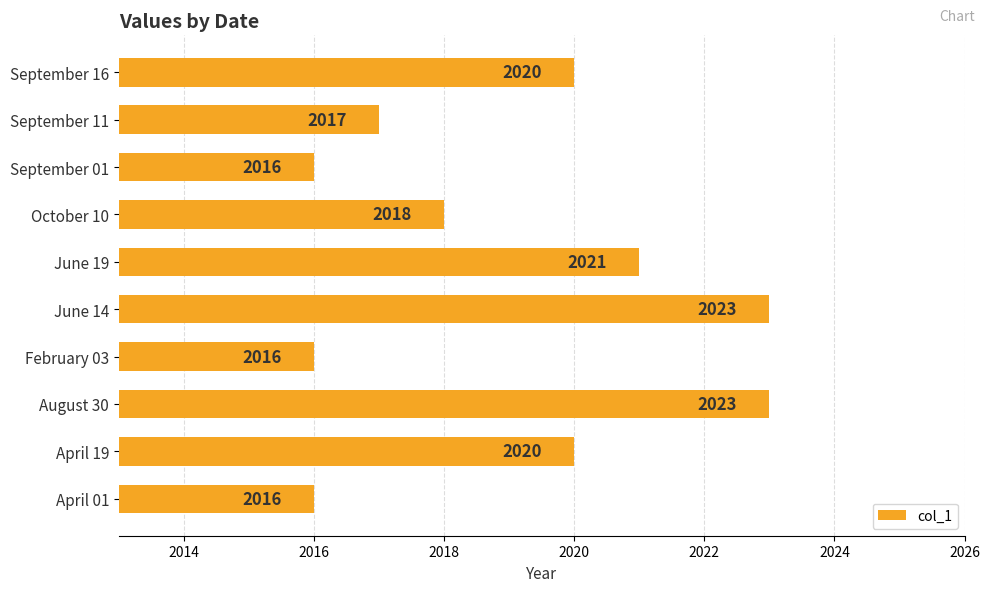

What is the difference between the maximum and second lowest values?

7